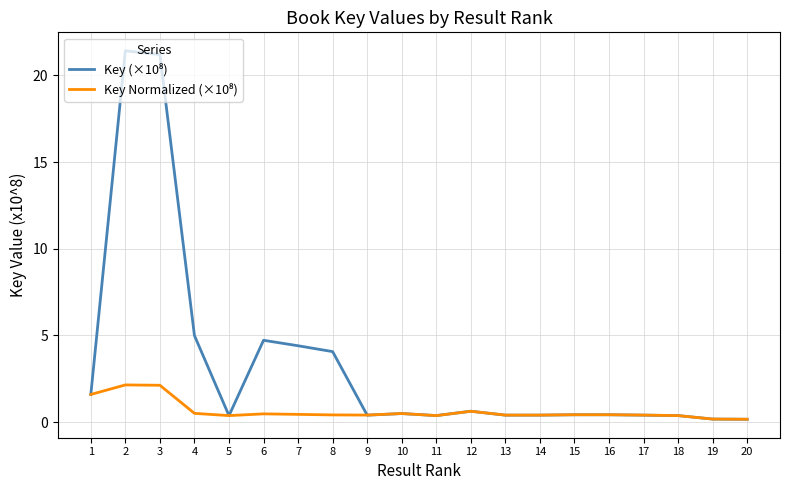

What is the difference between the highest and lowest values at 6?

4.2